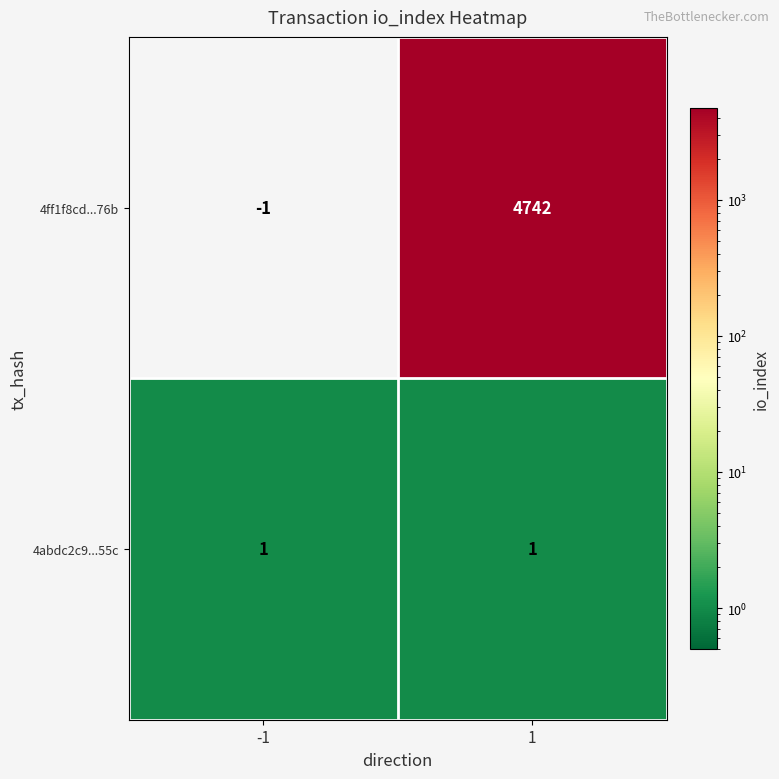

What is the spread (max minus min) of values at 1?

4741